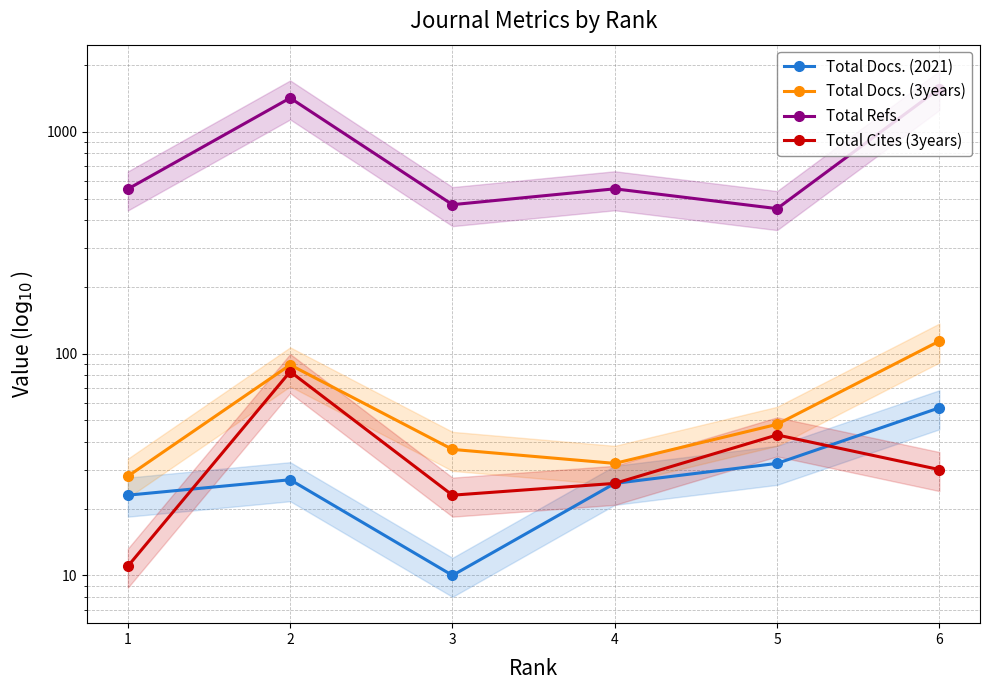

Rank the categories by Total Cites (3years) value from lowest to highest.

1, 3, 4, 6, 5, 2